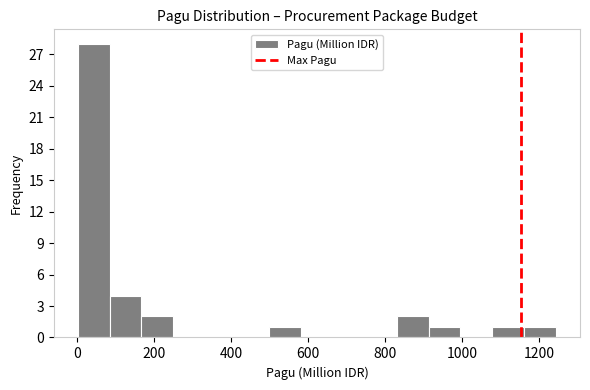

Over which range of the x-axis is the bar tallest?

0 to 80